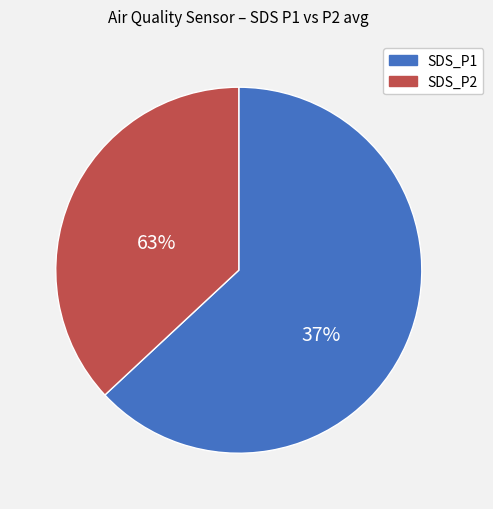

Which has a higher value, SDS_P1 or SDS_P2?

SDS_P1